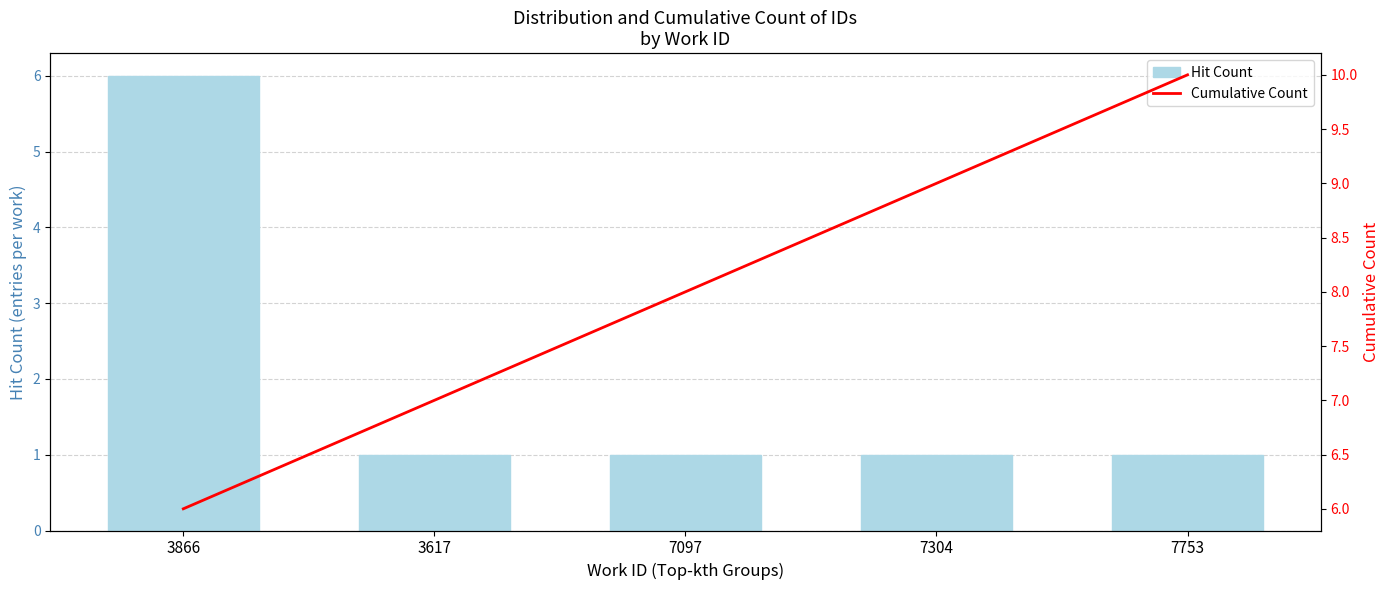

What is the label of the 1st bar from the right?

7753